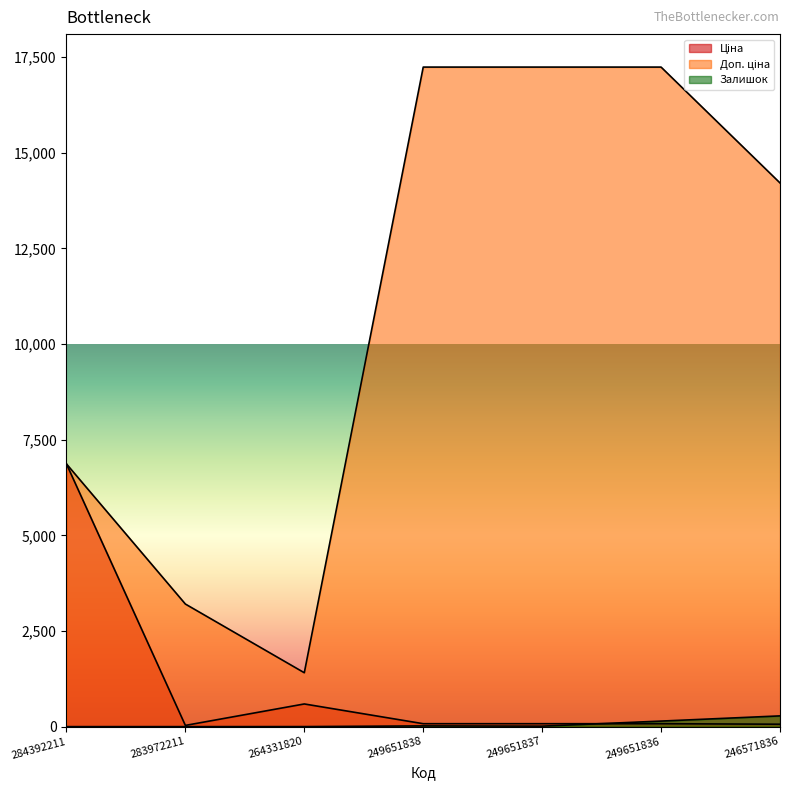

Which series has the largest range (max minus min)?

Доп. ціна